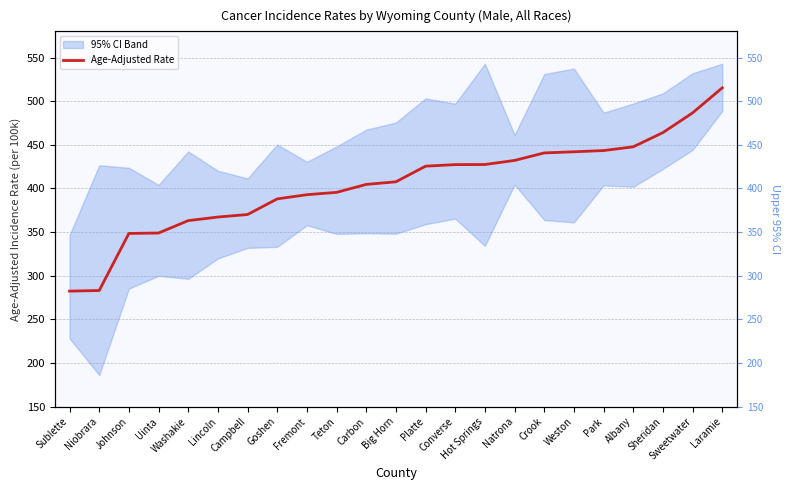

Reading left to right, transcribe all the data shown in this chart.

Sublette=282.3	Niobrara=283.0	Johnson=348.4	Uinta=348.9	Washakie=363.1	Lincoln=367.2	Campbell=370.1	Goshen=388.0	Fremont=392.8	Teton=395.5	Carbon=404.6	Big Horn=407.6	Platte=425.5	Converse=427.3	Hot Springs=427.4	Natrona=432.1	Crook=440.7	Weston=442.0	Park=443.4	Albany=447.7	Sheridan=464.0	Sweetwater=486.6	Laramie=515.3